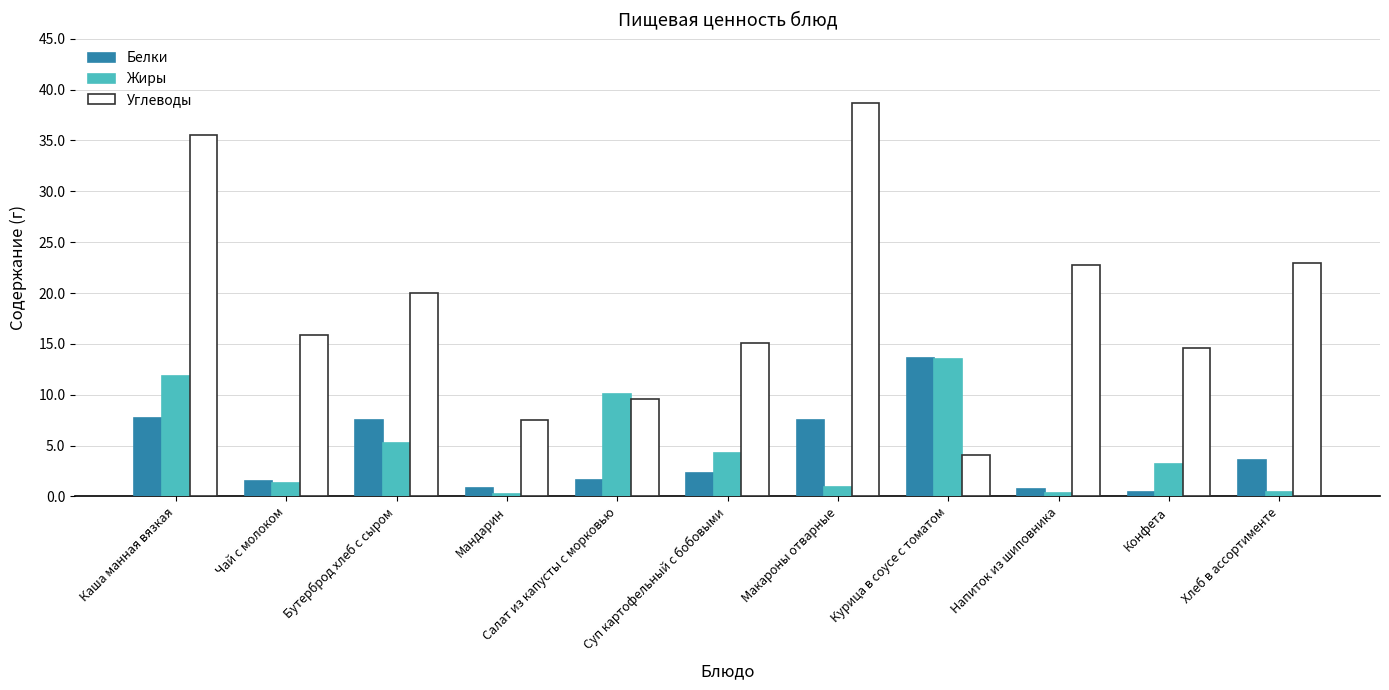

Count the number of data series in this chart.

3